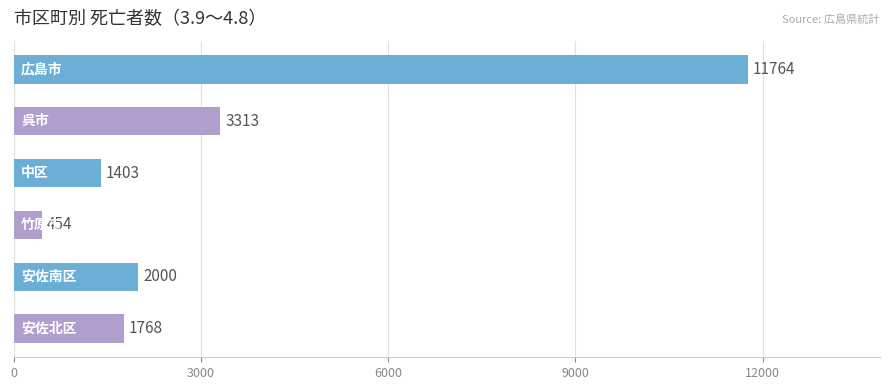

Does the chart contain any negative values?

No